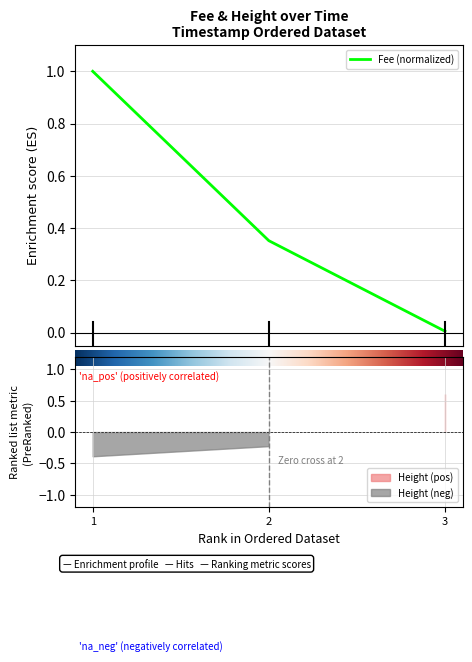

What is the maximum value for Fee (normalized)?

1.0